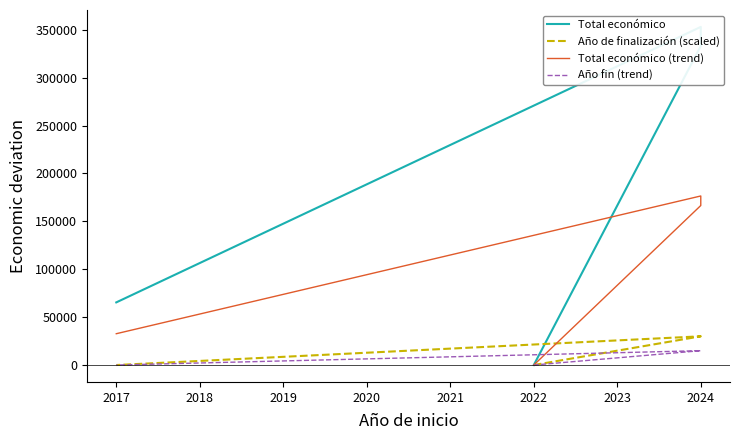

List the series in order of their peak value, lowest first.

Año fin (trend), Año de finalización (scaled), Total económico (trend), Total económico